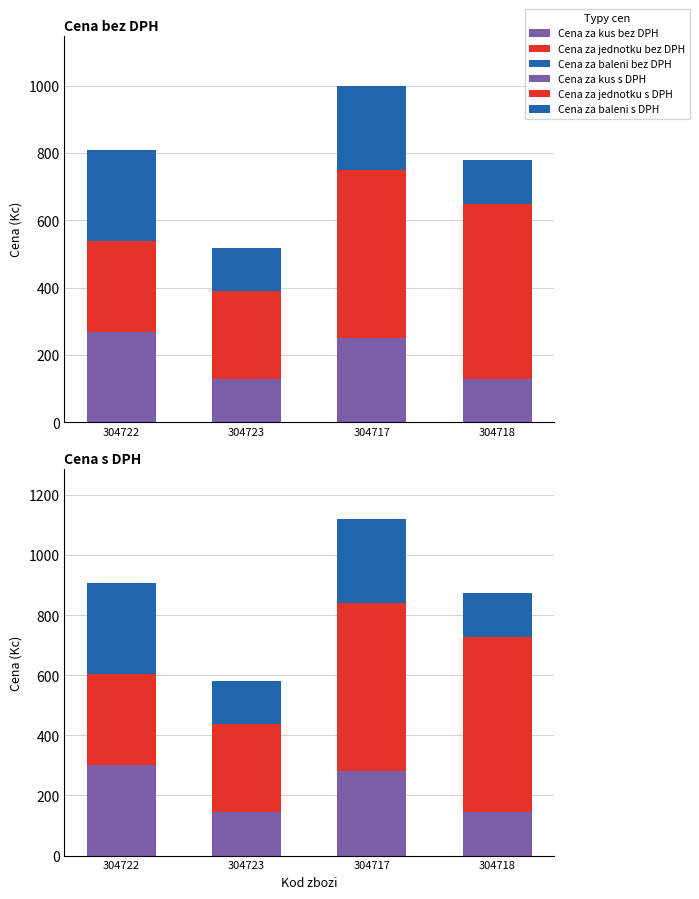

Does the chart contain any negative values?

No